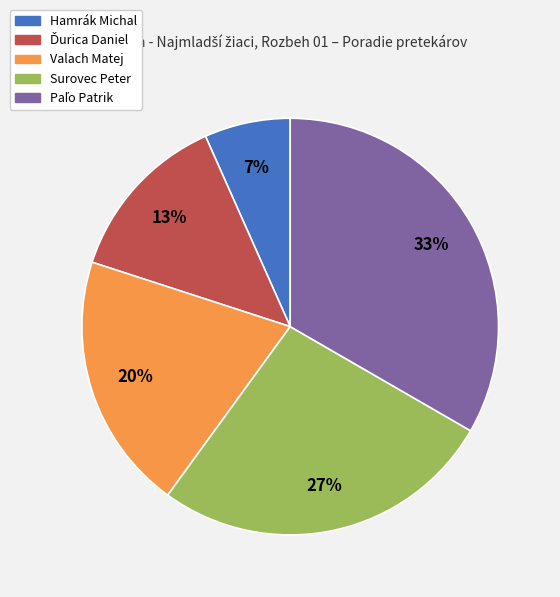

What is the smallest slice in the pie chart?

Hamrák Michal